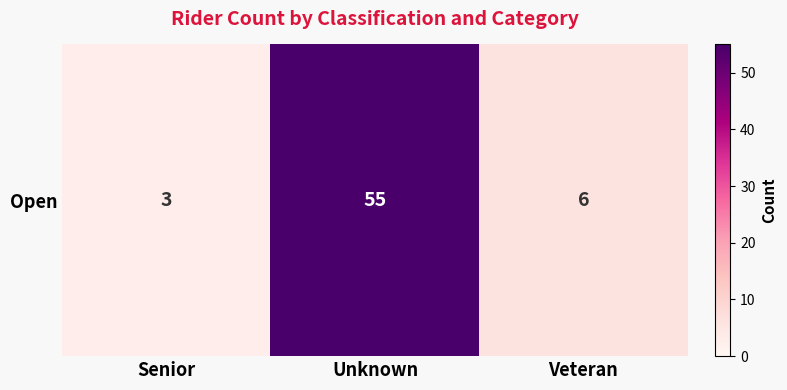

Reading left to right, list all the values displayed in this chart.

3	55	6